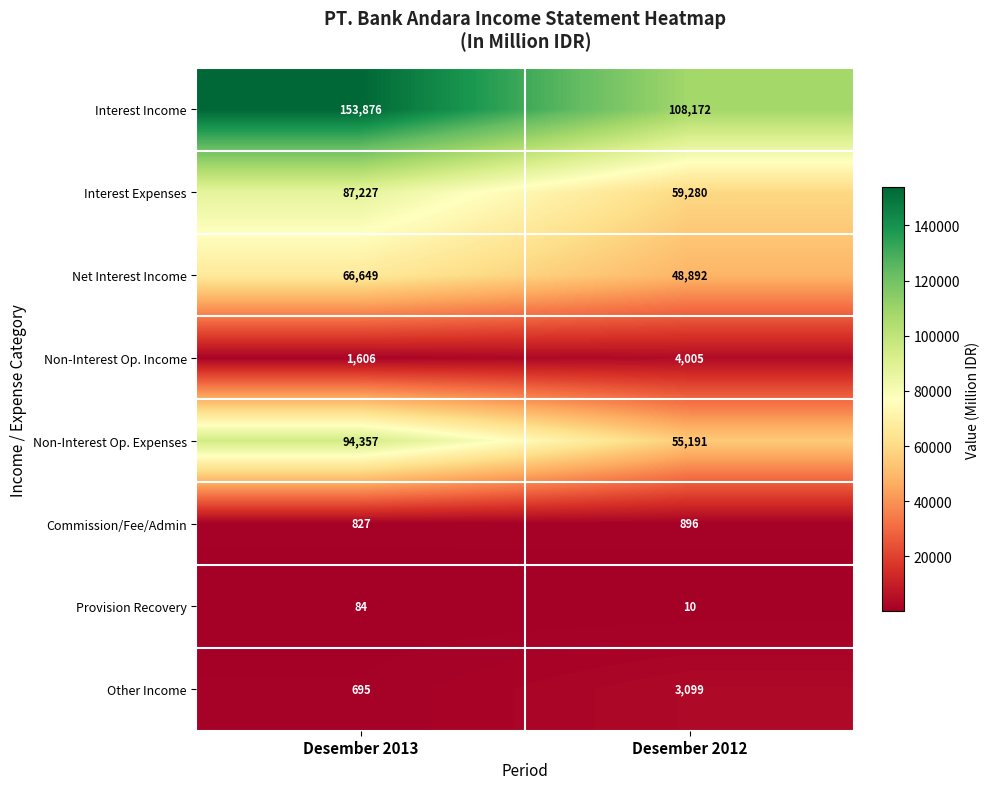

Read the Non-Interest Op. Expenses value at Desember 2013, to the nearest 10.

94360